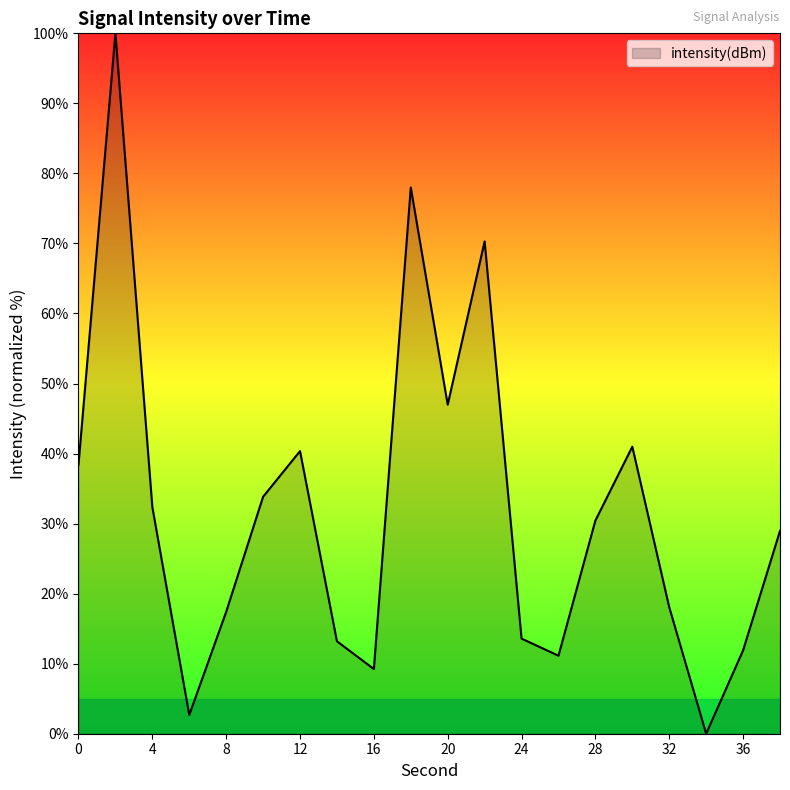

What is the average value?

31.9